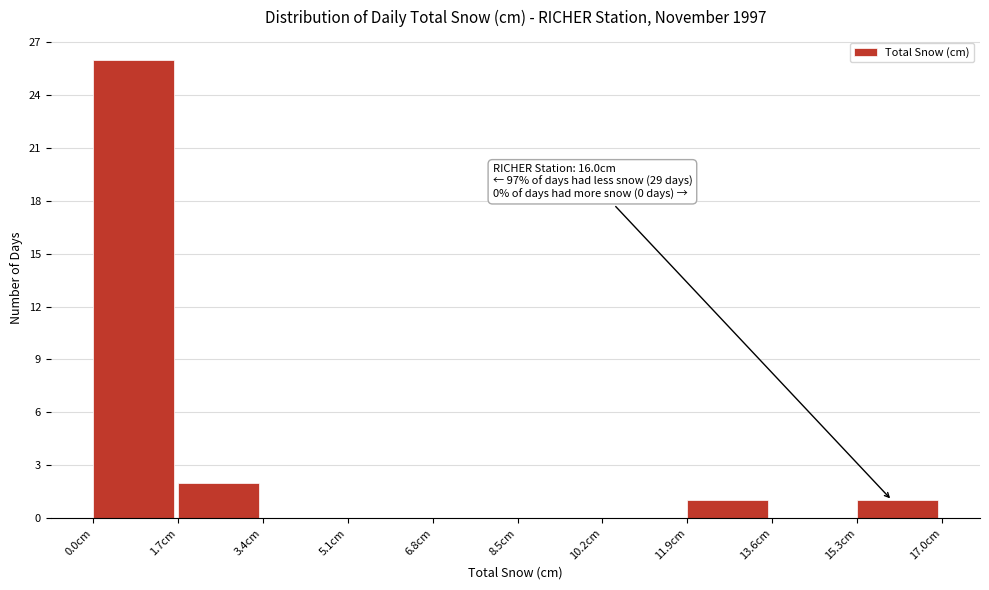

Over which range of the x-axis is the bar tallest?

0.0 to 1.7